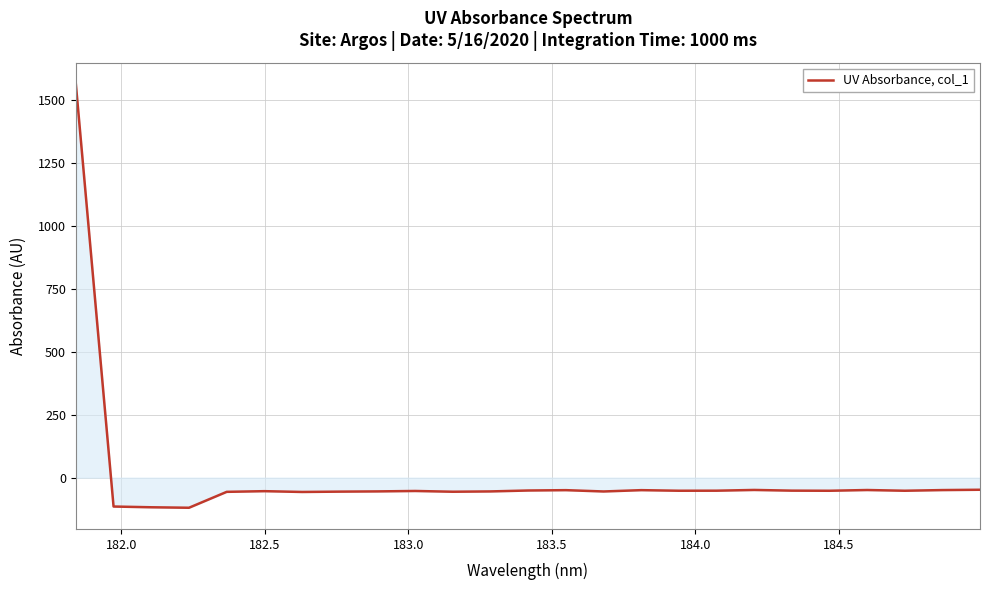

What is the smallest value displayed?

-119.4